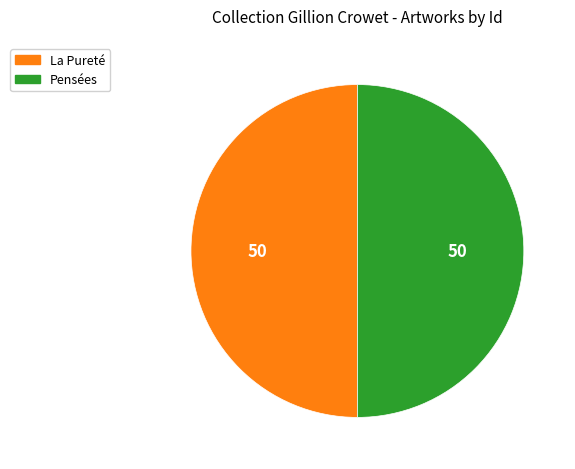

What is the ratio of the value at Pensées to the value at La Pureté?

1.0